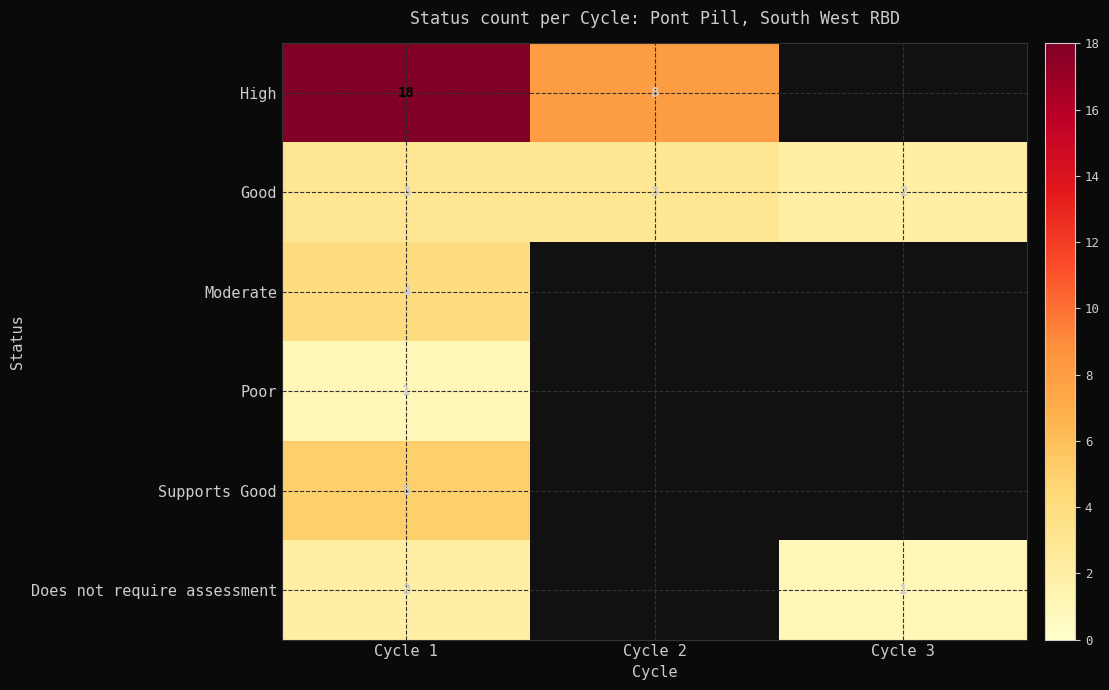

At which category is the sum across all series the highest?

Cycle 1